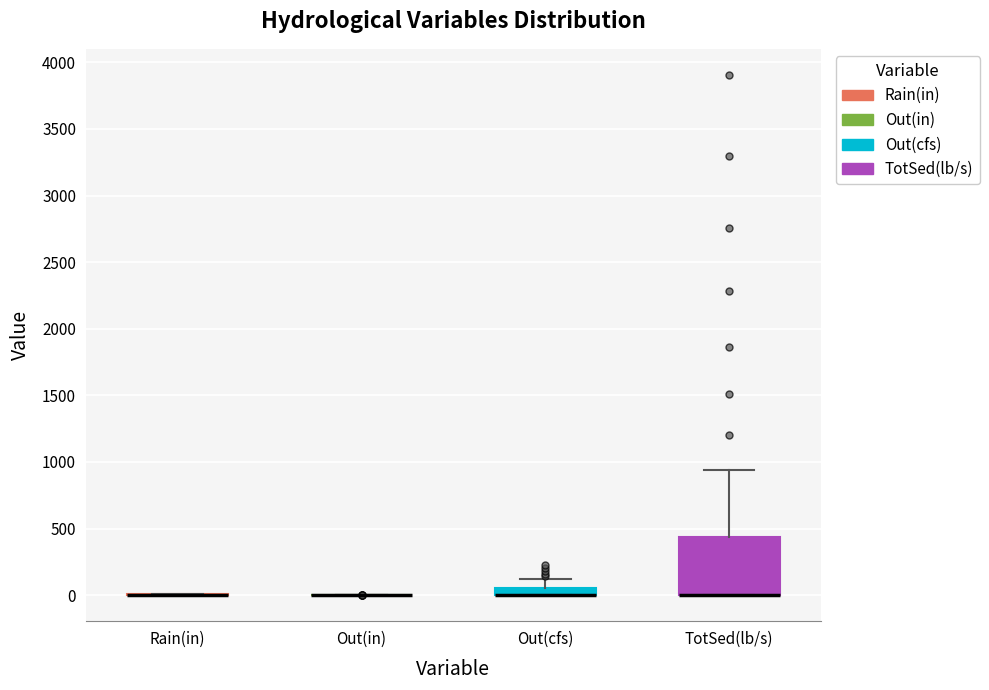

Which box is the tallest, from its lower edge to its upper edge?

TotSed(lb/s)